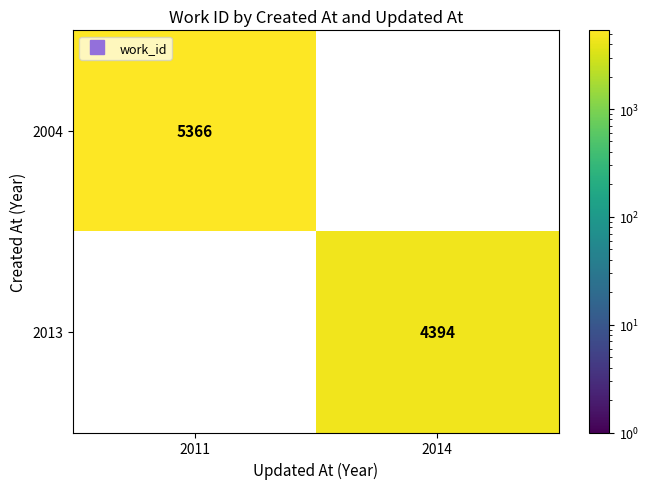

Is it true that 2004 equals -2870 at 2014?

False